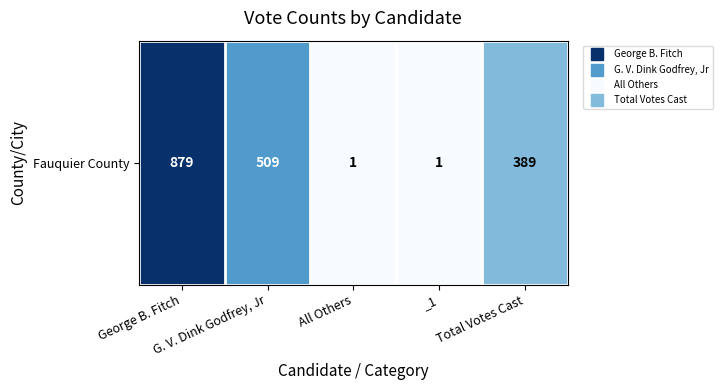

Which has a higher value, Total Votes Cast or G. V. Dink Godfrey, Jr?

G. V. Dink Godfrey, Jr